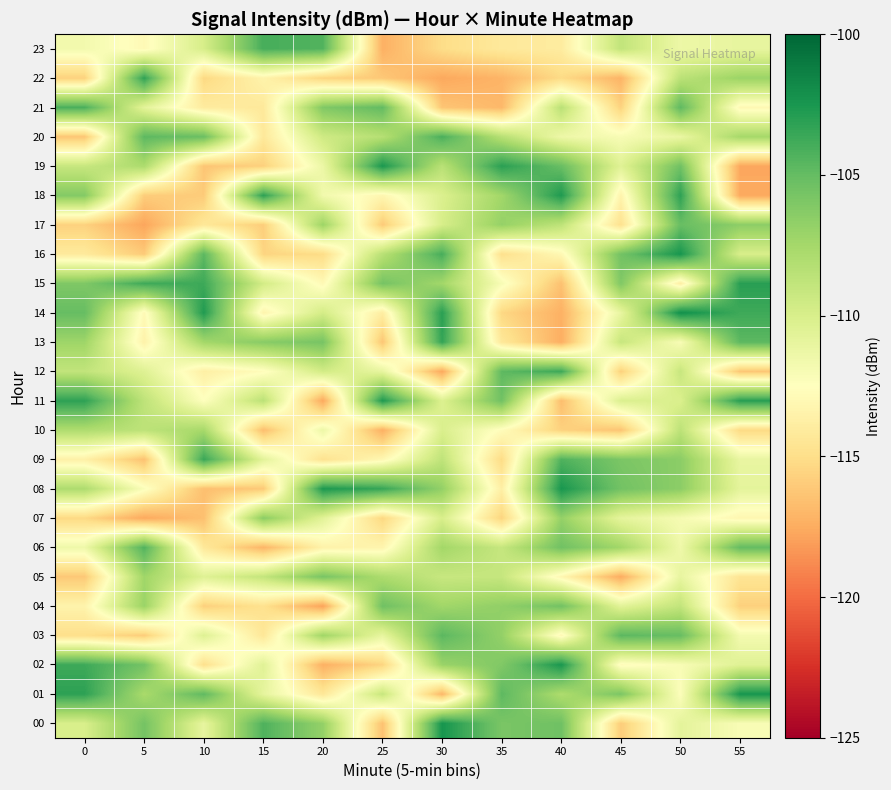

Rank the series by their maximum value, from lowest to highest.

10, 07, 05, 04, 17, 03, 06, 21, 20, 23, 12, 09, 13, 22, 15, 18, 11, 19, 02, 08, 01, 16, 00, 14